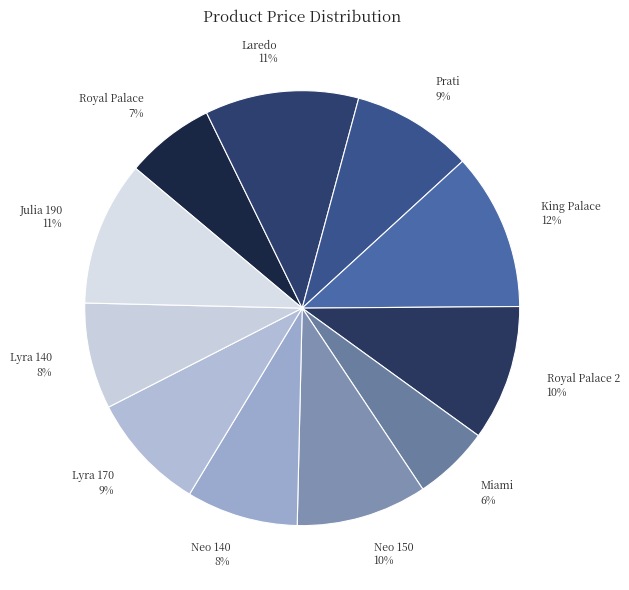

What is the smallest slice in the pie chart?

Miami